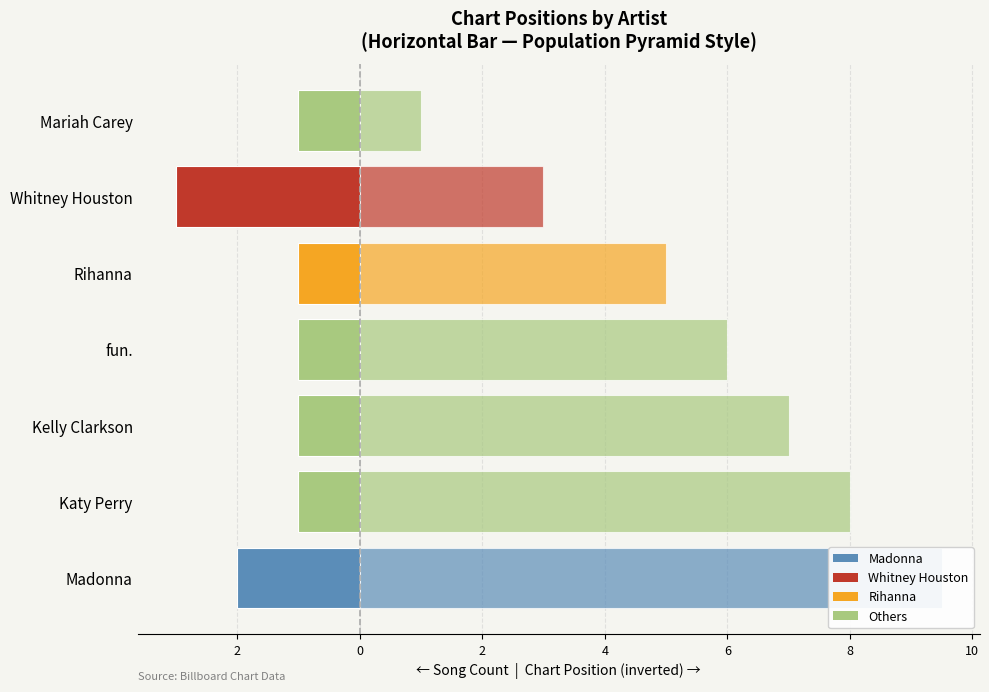

What is the difference between the Inverse Position (right) values at fun. and Rihanna?

1.0